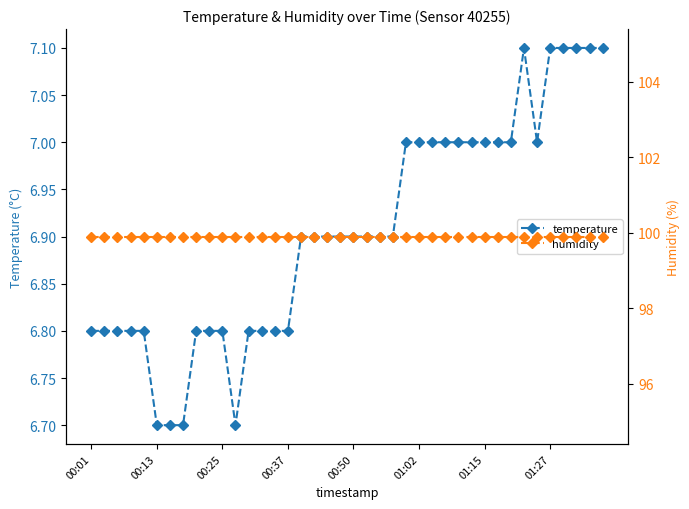

What value does the temperature series have at 36?

7.1